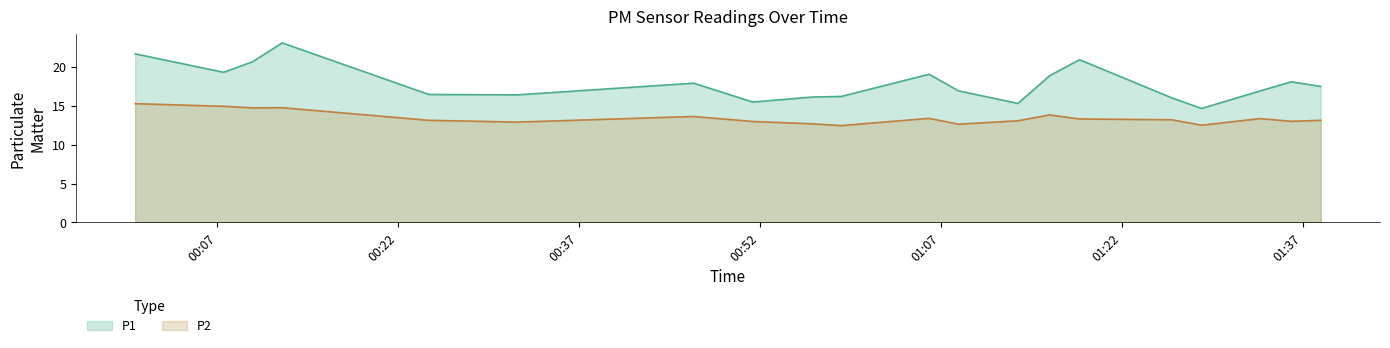

At which label does P2 reach its peak?

00:00